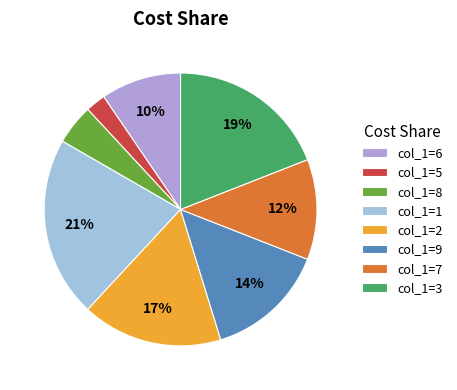

Which slice is the smallest?

col_1=5